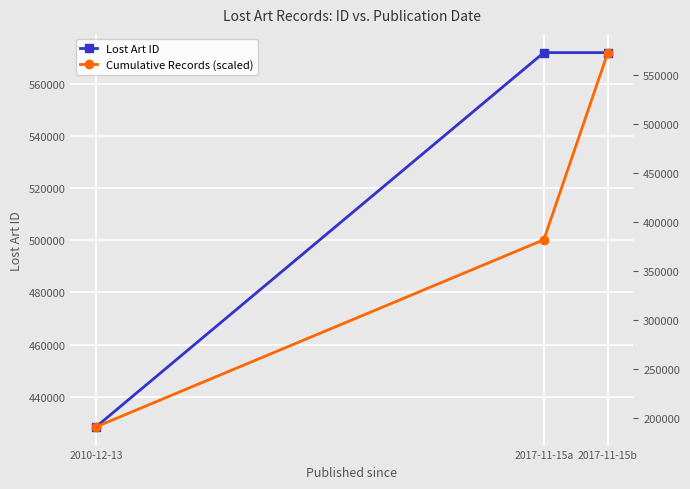

Rank the series at 2010-12-13 from lowest to highest value.

Cumulative Records (scaled), Lost Art ID